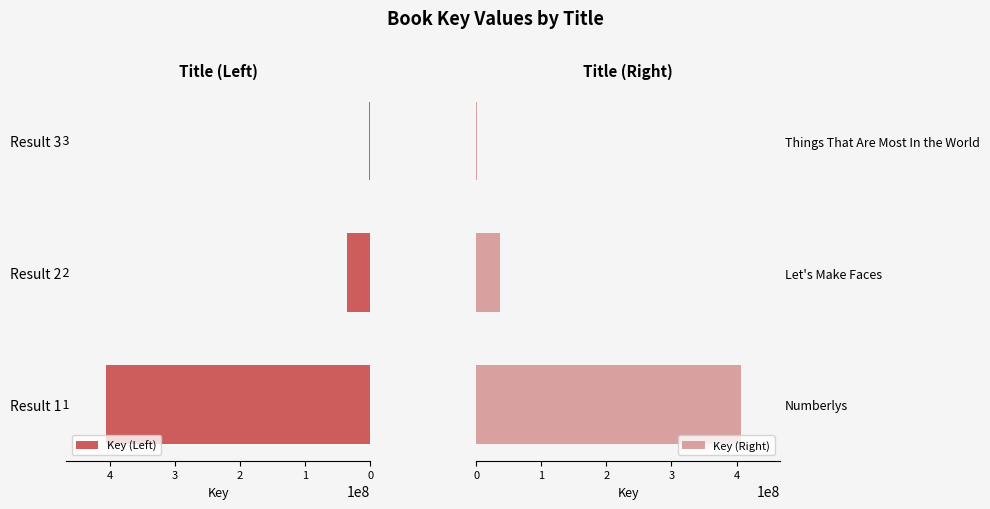

How many groups of bars are there?

3